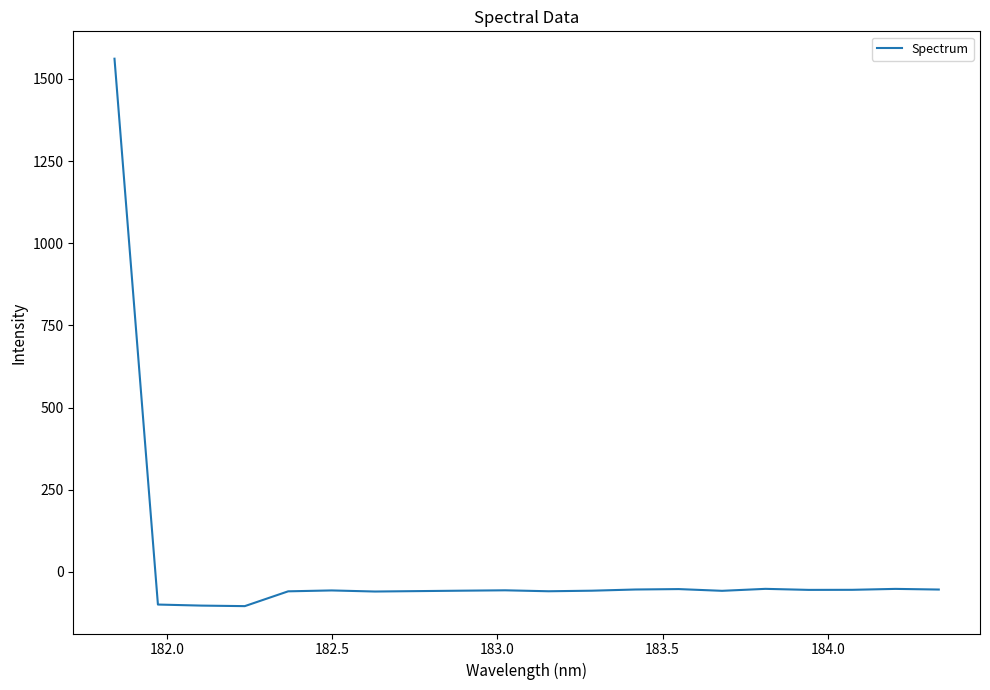

What is the difference between the maximum and minimum values?

1665.7